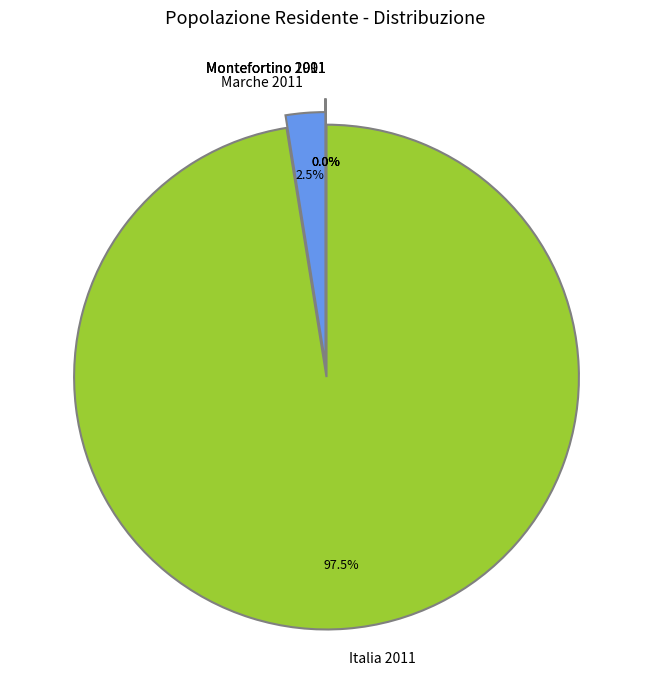

Which category has the biggest portion of the pie?

Italia 2011